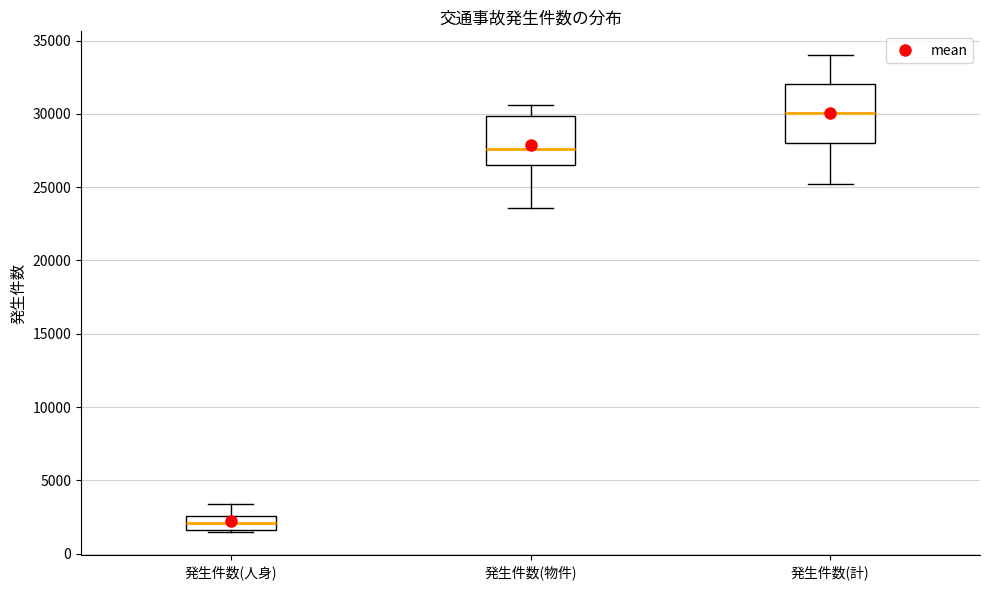

Which box is the tallest, from its lower edge to its upper edge?

発生件数(計)